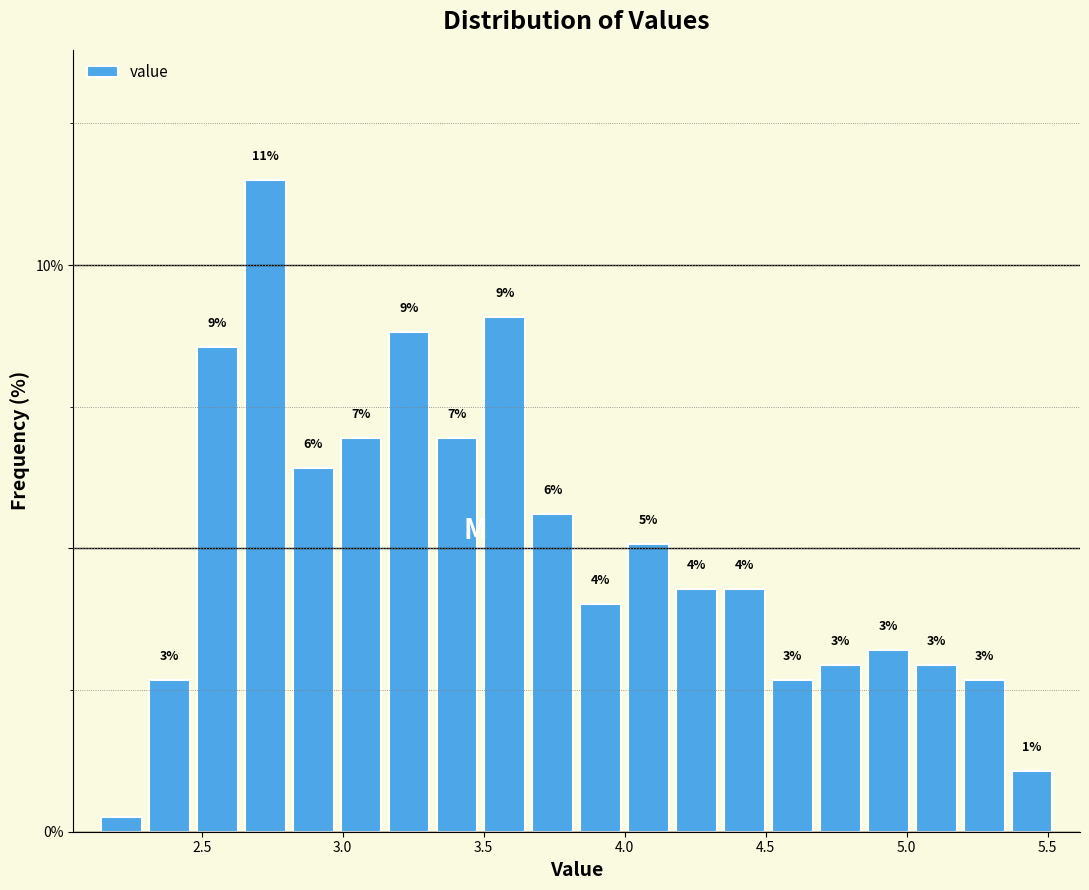

Around what value on the x-axis is the tallest bar? Give the approximate position of its centre, as read against the axis.

2.75